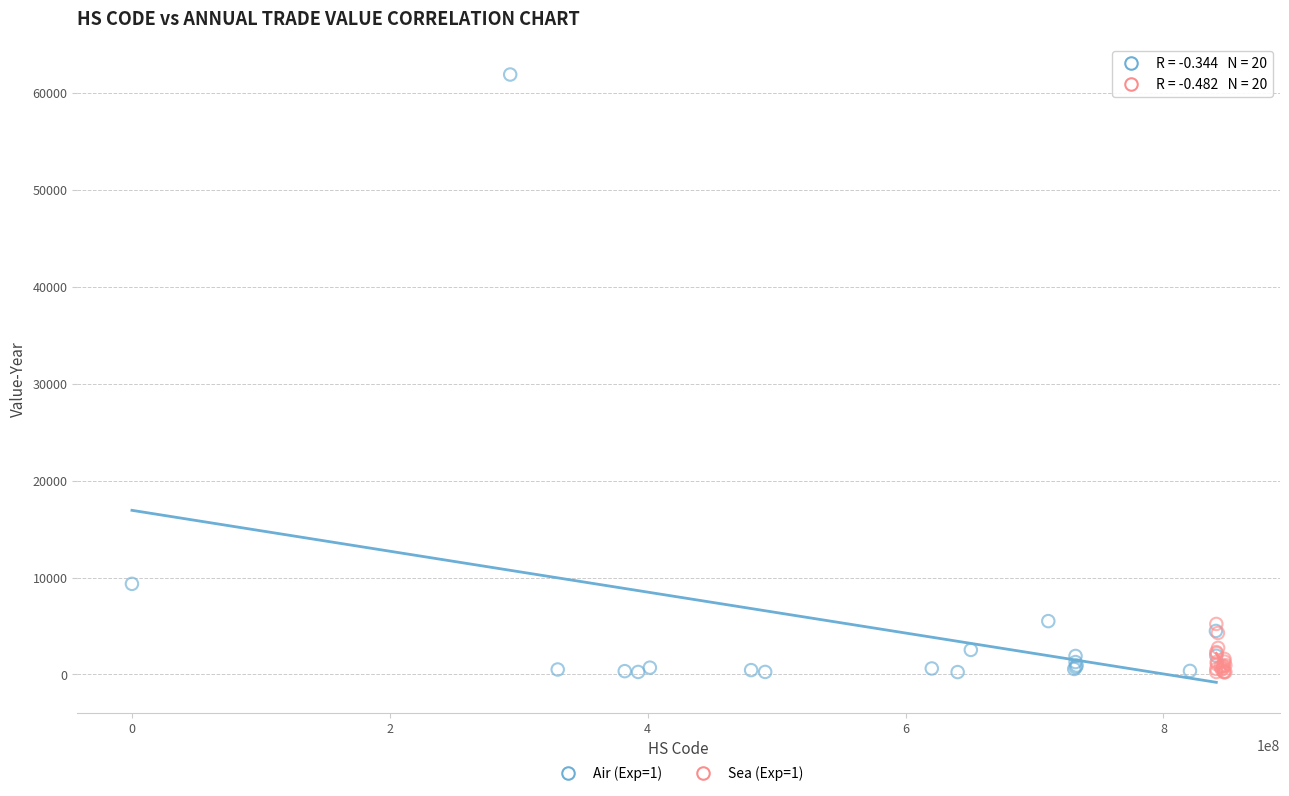

Which series has the widest spread of Y values?

Air (Exp=1)